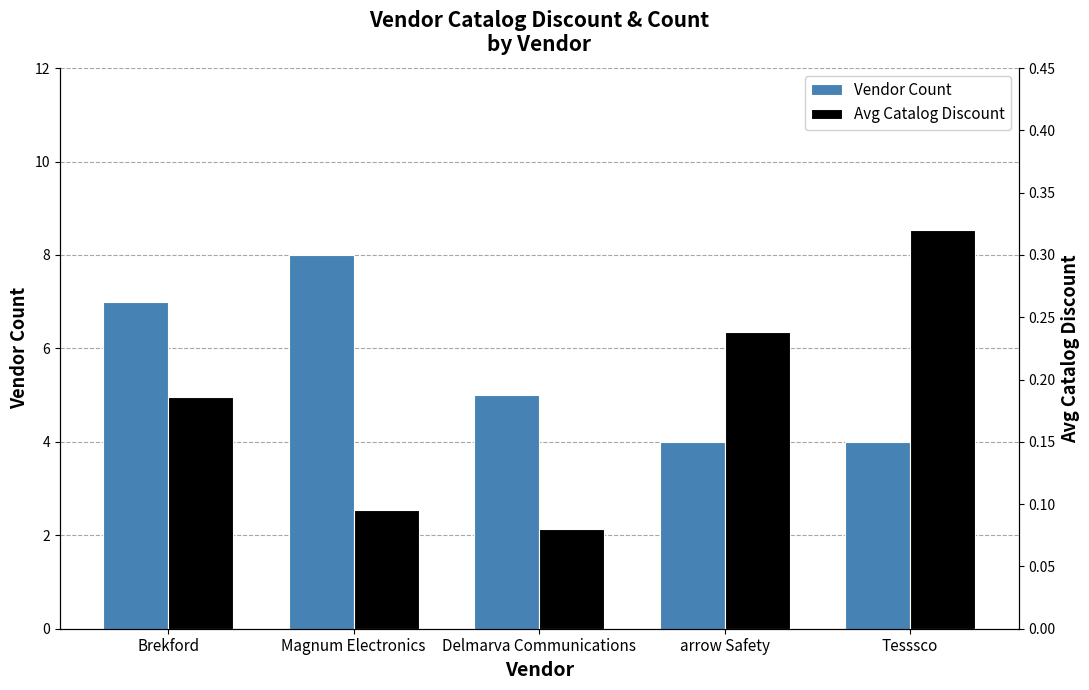

Does the chart contain stacked bars?

No